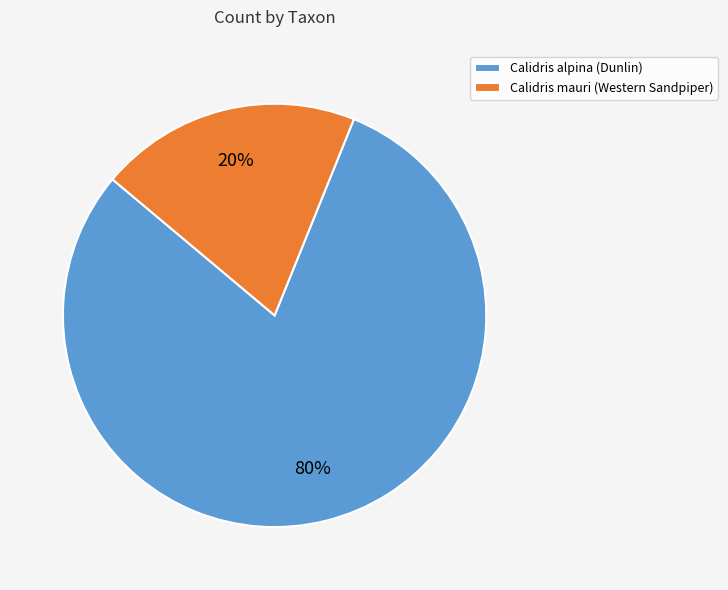

Which slice is the largest?

Calidris alpina (Dunlin)